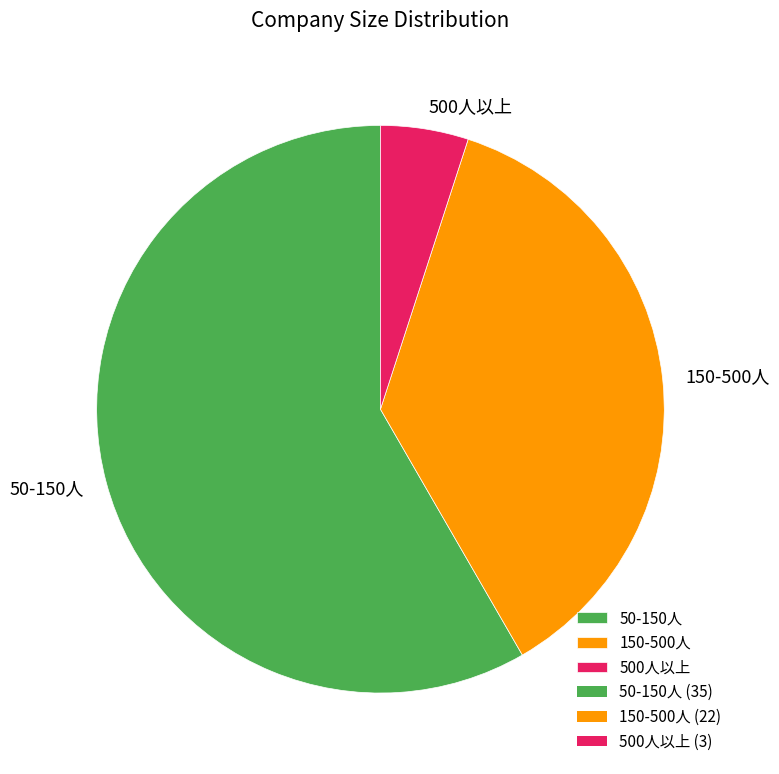

What is the smallest slice in the pie chart?

500人以上